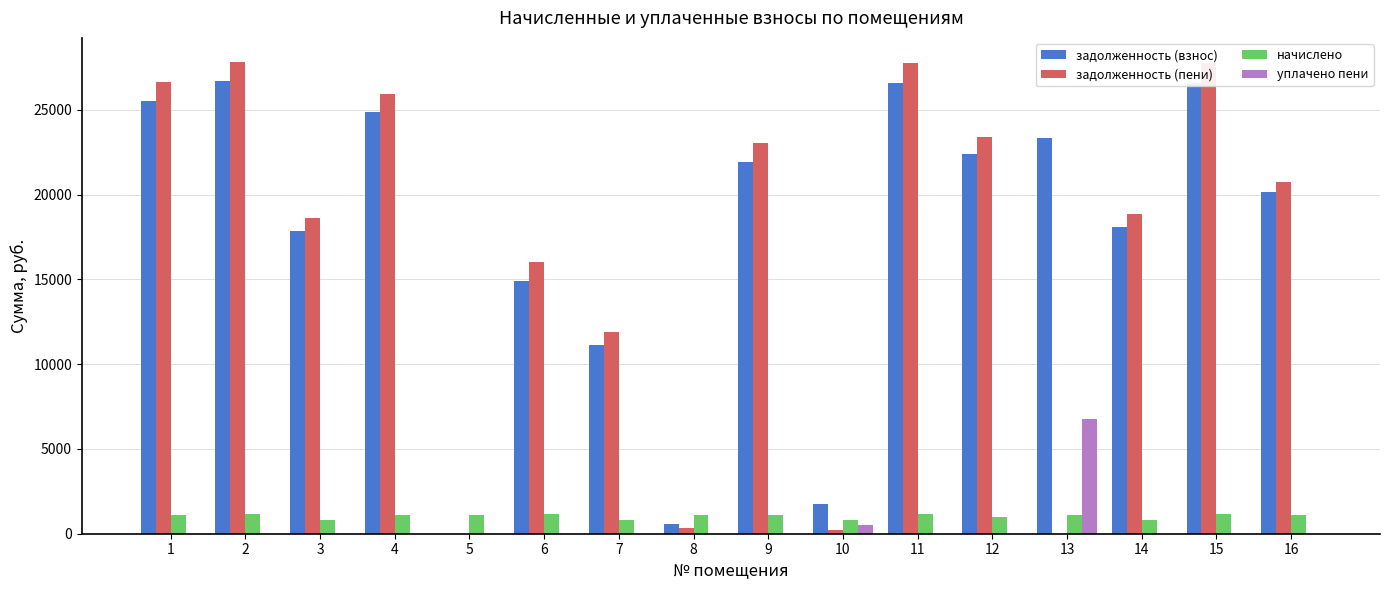

What is the sum of all начислено values?

16497.6